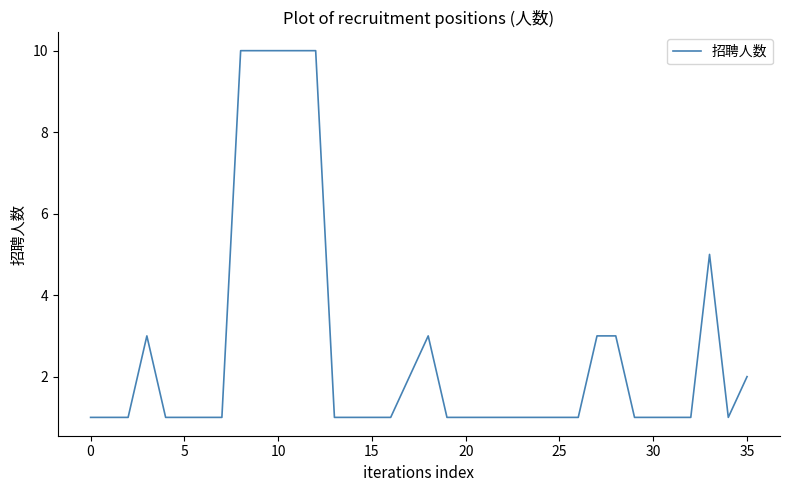

What is the difference between the maximum and minimum values?

9